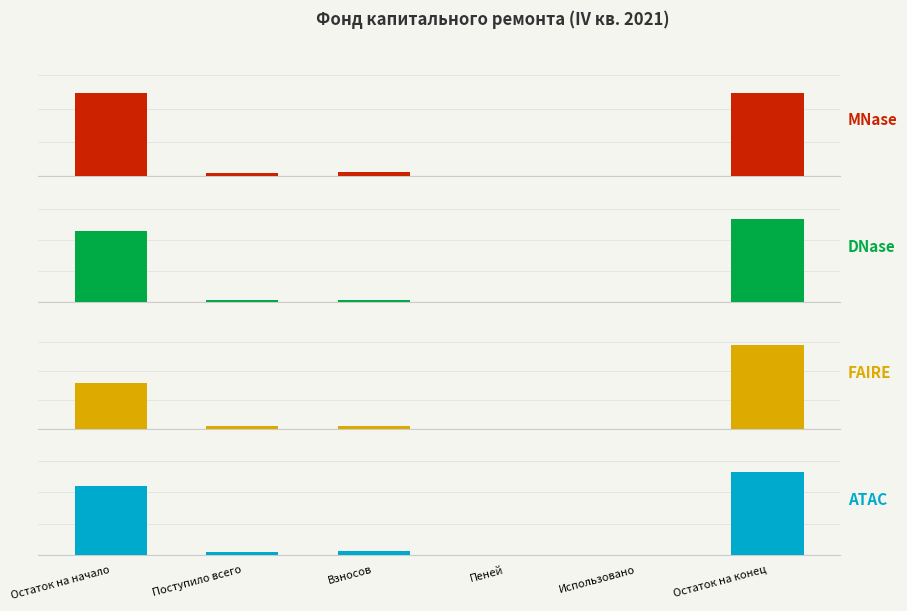

Where is ATAC nearest to the value 132?

Остаток на начало